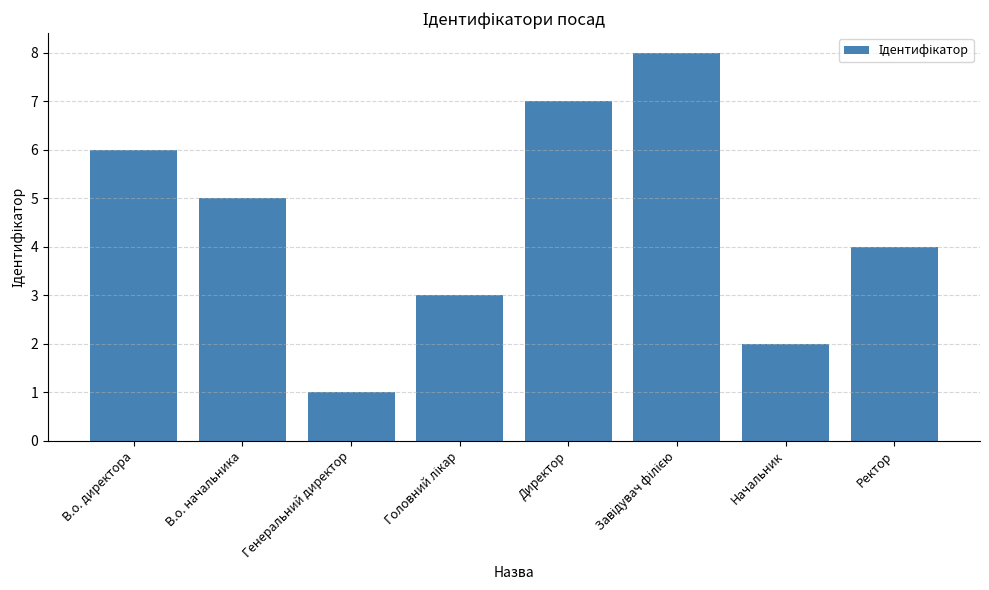

What is the difference between the maximum and second lowest values?

6